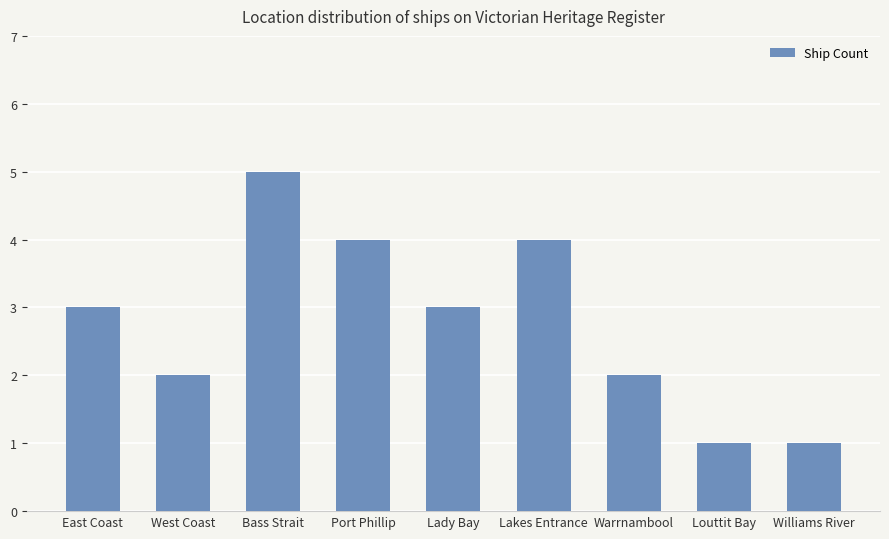

How many values are below 3?

4